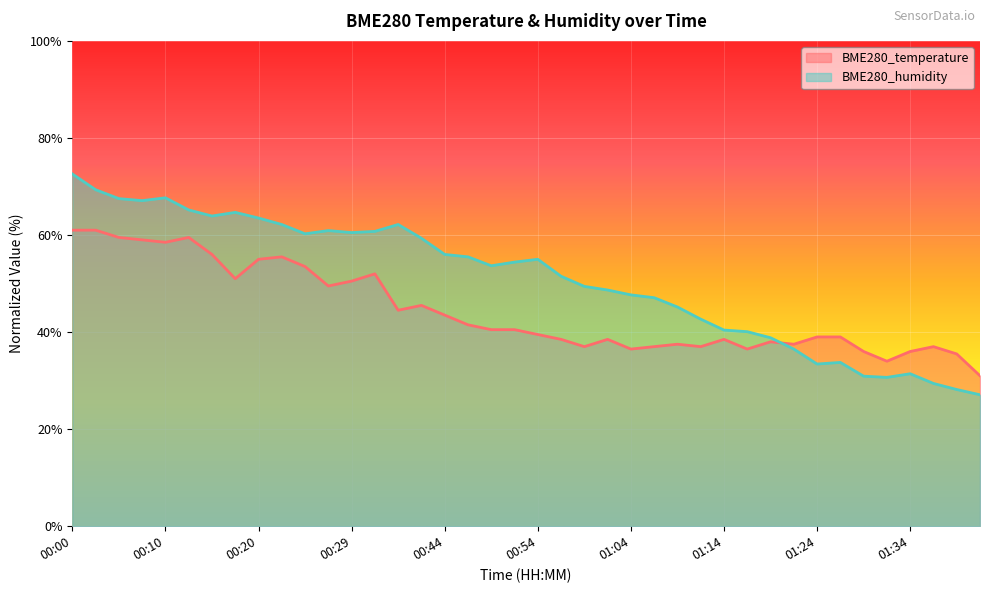

What position from the left is 01:19?

31